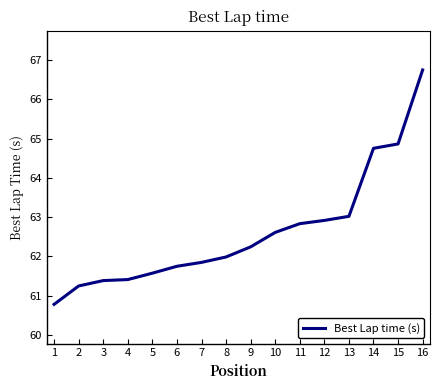

What is the difference between the maximum and minimum values?

6.0